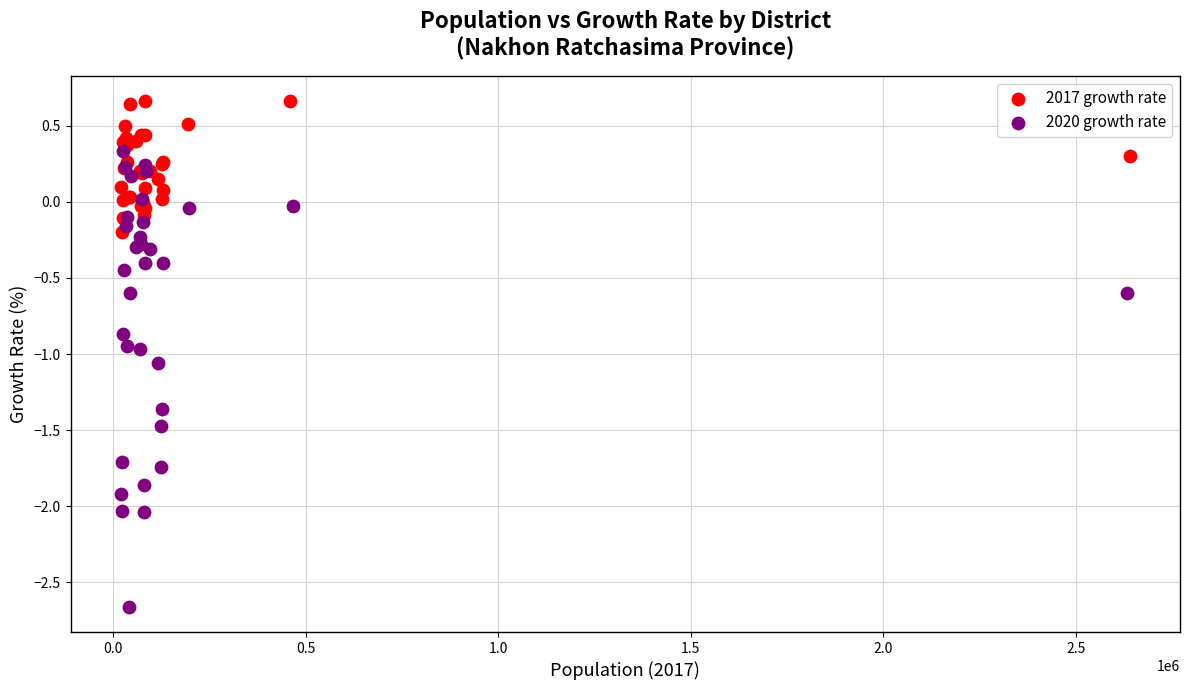

Which series reaches the maximum Y coordinate?

2017 growth rate